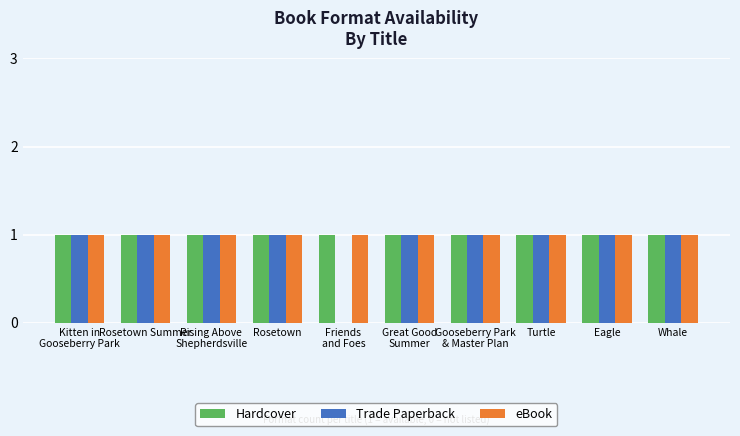

What are all the series names shown in the legend?

Hardcover, Trade Paperback, eBook